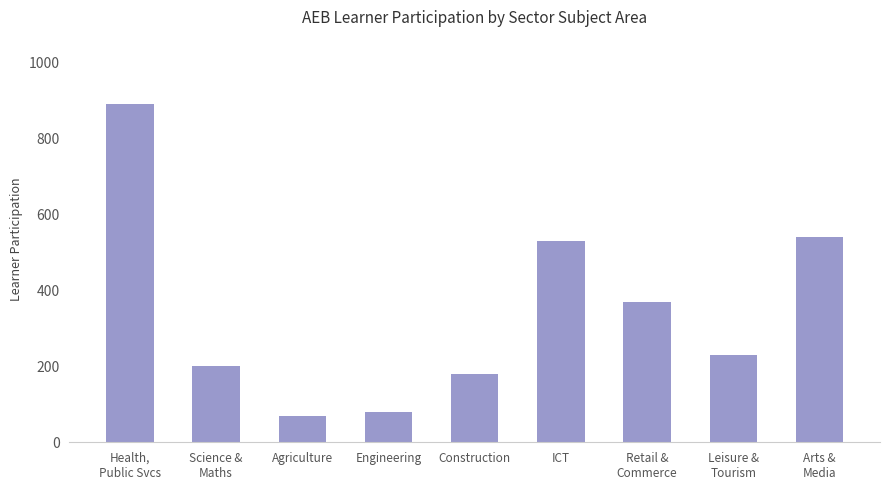

Reading left to right, what are all the values shown in this chart?

Health,
Public Svcs=890	Science &
Maths=200	Agriculture=70	Engineering=80	Construction=180	ICT=530	Retail &
Commerce=370	Leisure &
Tourism=230	Arts &
Media=540